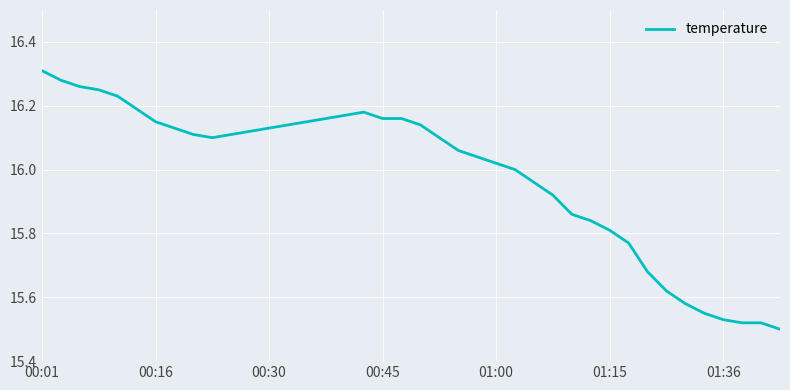

What is the difference between the maximum and minimum values?

0.8